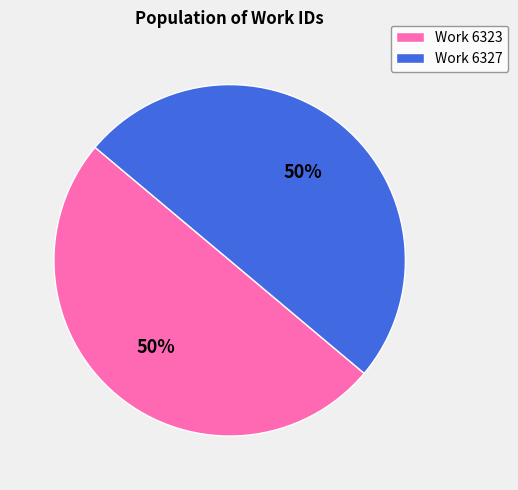

What is the ratio of the value at Work 6323 to the value at Work 6327?

1.0